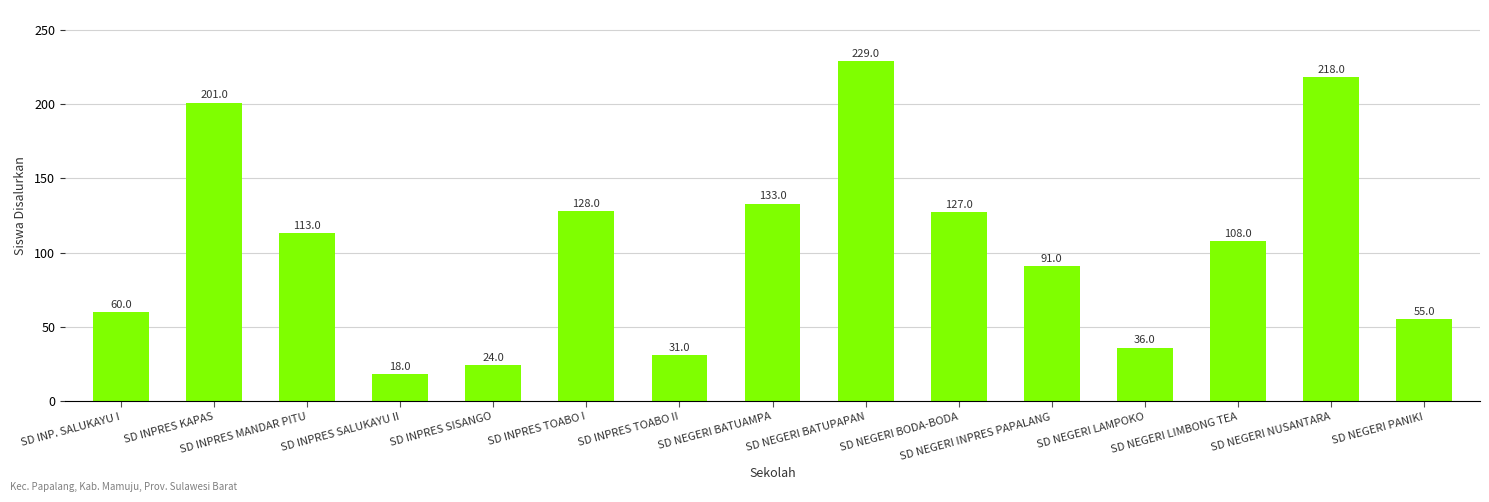

Rank the categories by value from lowest to highest.

SD INPRES SALUKAYU II, SD INPRES SISANGO, SD INPRES TOABO II, SD NEGERI LAMPOKO, SD NEGERI PANIKI, SD INP. SALUKAYU I, SD NEGERI INPRES PAPALANG, SD NEGERI LIMBONG TEA, SD INPRES MANDAR PITU, SD NEGERI BODA-BODA, SD INPRES TOABO I, SD NEGERI BATUAMPA, SD INPRES KAPAS, SD NEGERI NUSANTARA, SD NEGERI BATUPAPAN